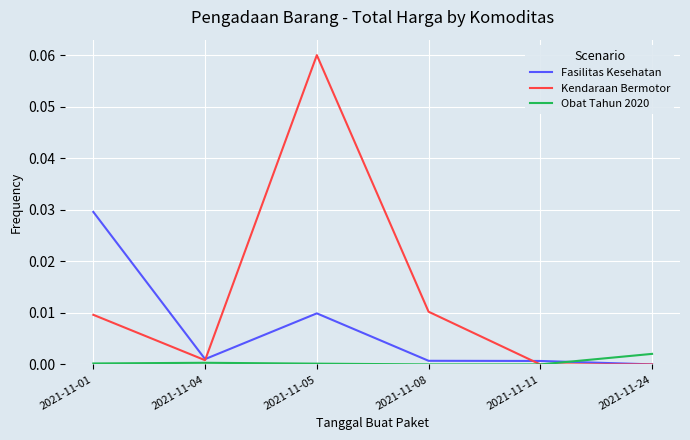

At which category is the sum across all series the highest?

2021-11-05